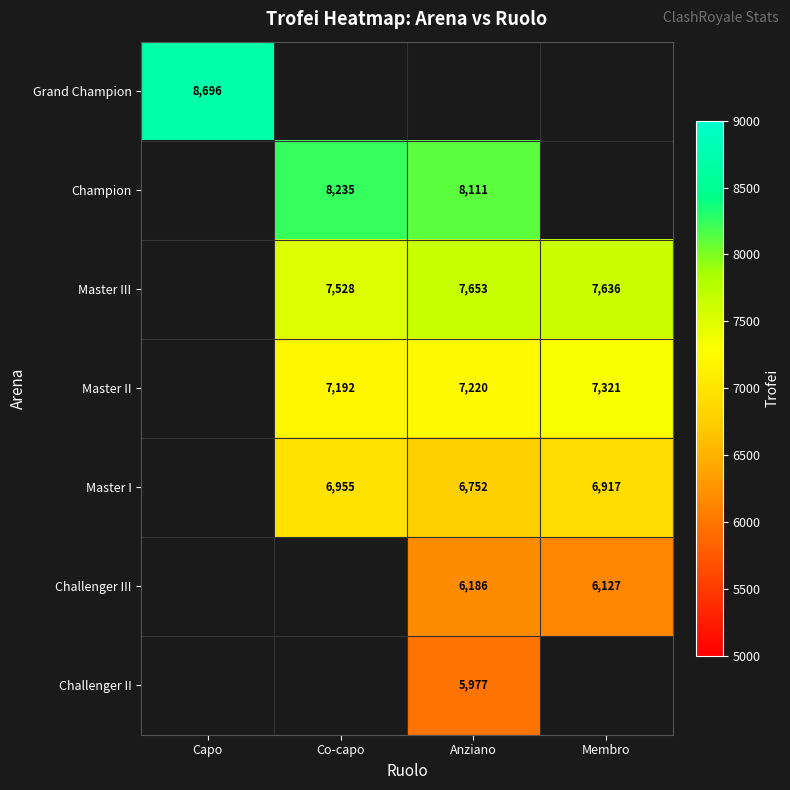

Is the value of Challenger III at Membro greater than the value of Master III at Membro?

No